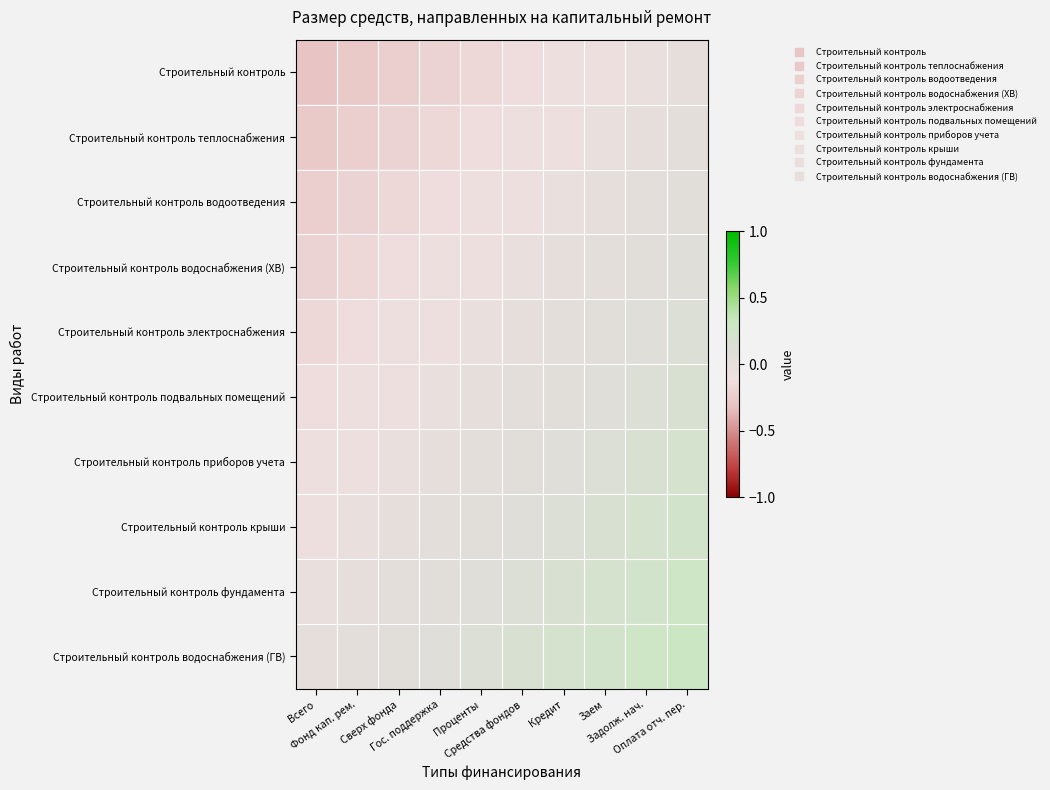

List the series in order of their peak value, lowest first.

Строительный контроль, Строительный контроль теплоснабжения, Строительный контроль водоотведения, Строительный контроль водоснабжения (ХВ), Строительный контроль электроснабжения, Строительный контроль подвальных помещений, Строительный контроль приборов учета, Строительный контроль крыши, Строительный контроль фундамента, Строительный контроль водоснабжения (ГВ)